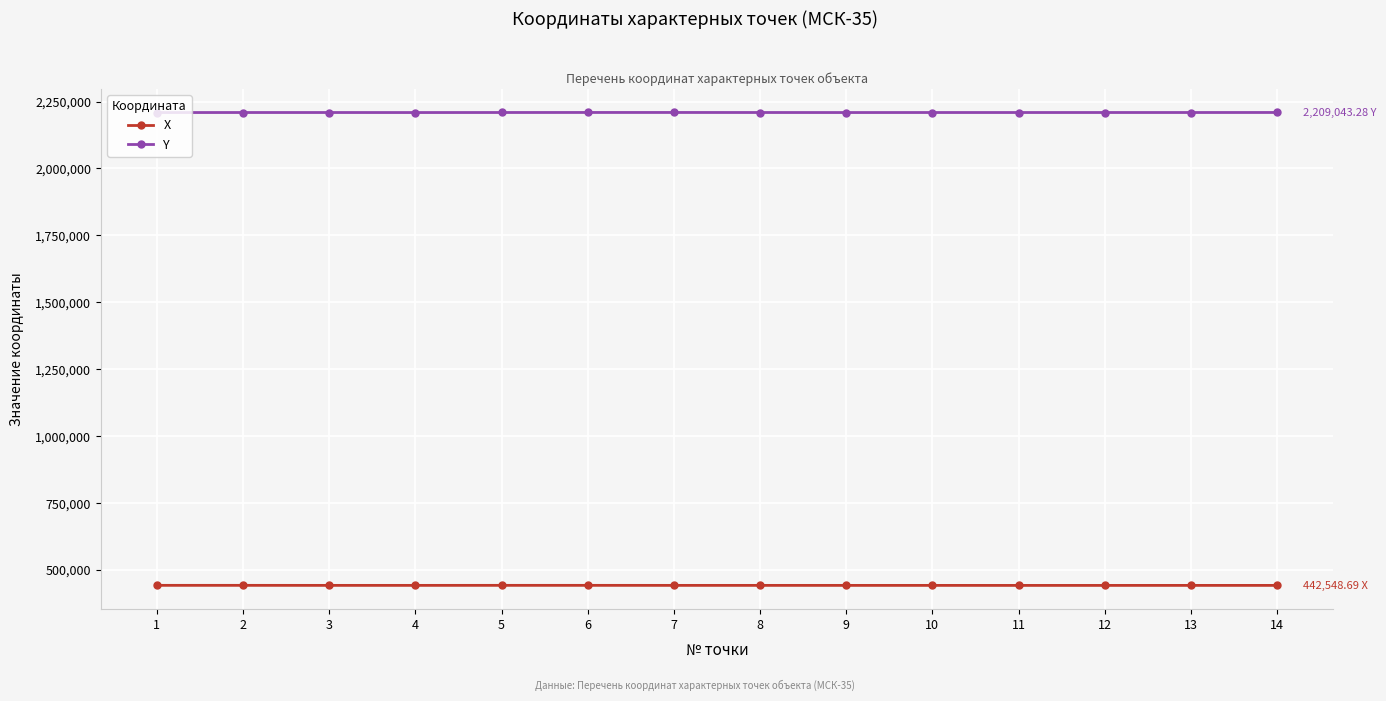

True or false: Y has more than 0 points higher than both neighbors.

True